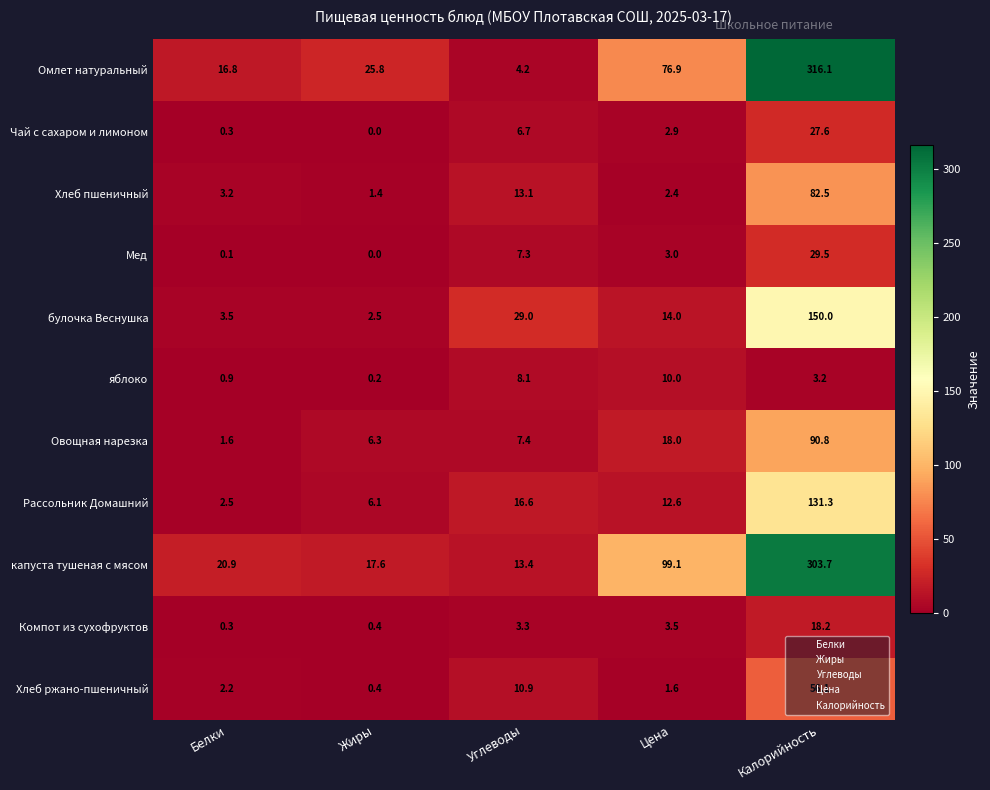

Count the number of categories in the chart.

5